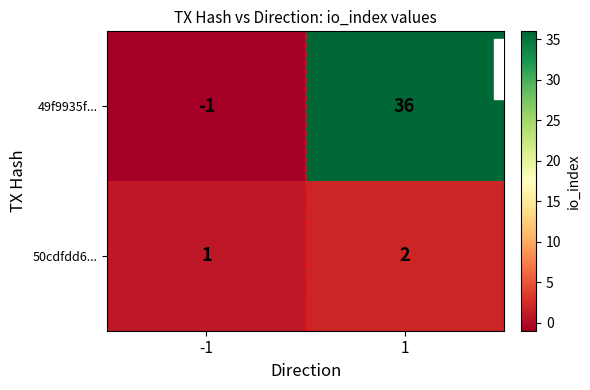

Between -1 and 1, which series saw the biggest shift?

49f9935f...